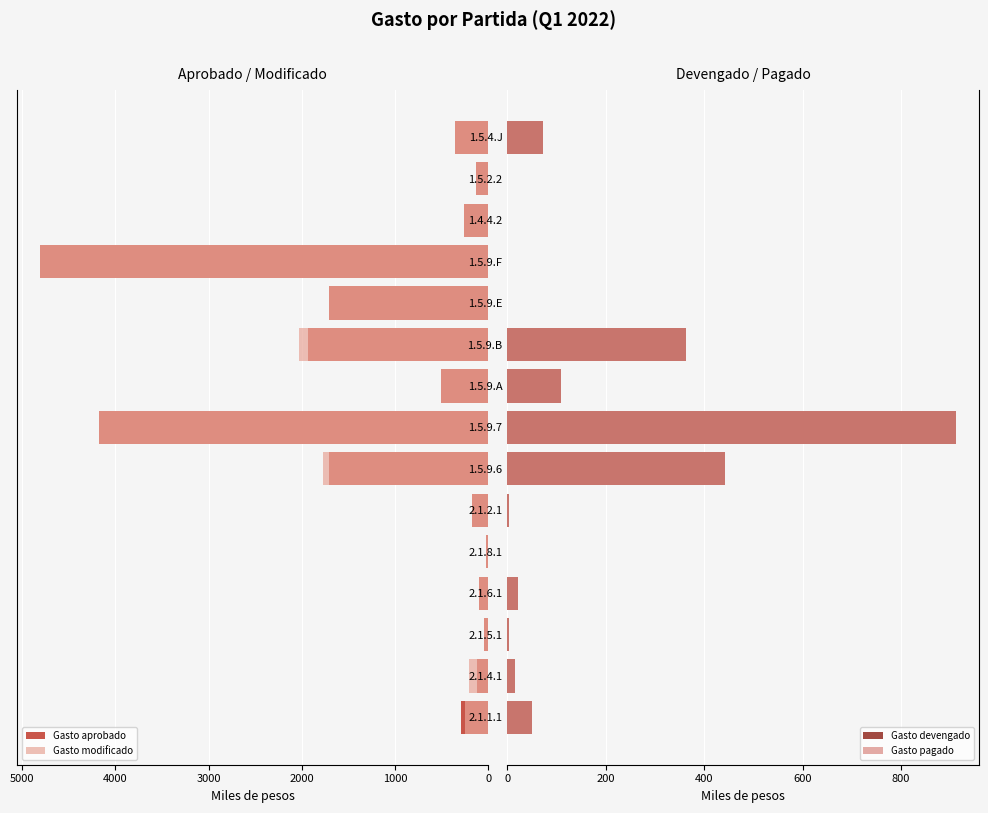

What is the approximate value of Gasto modificado at 1.5.9.A?

504.8